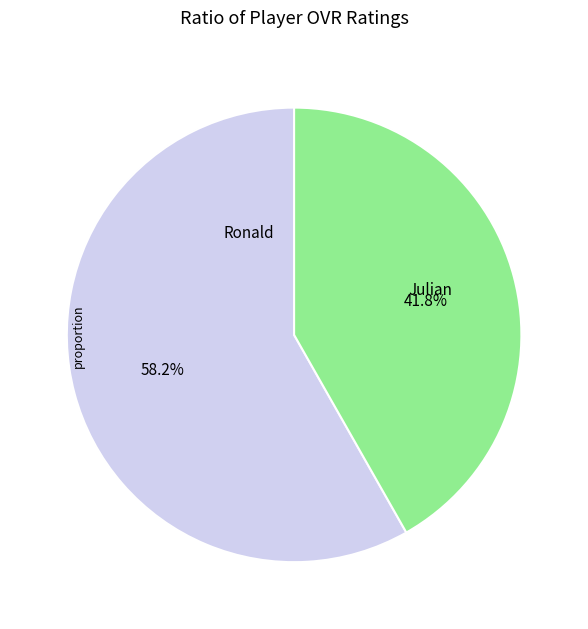

Is there any slice that represents more than half of the pie?

Yes